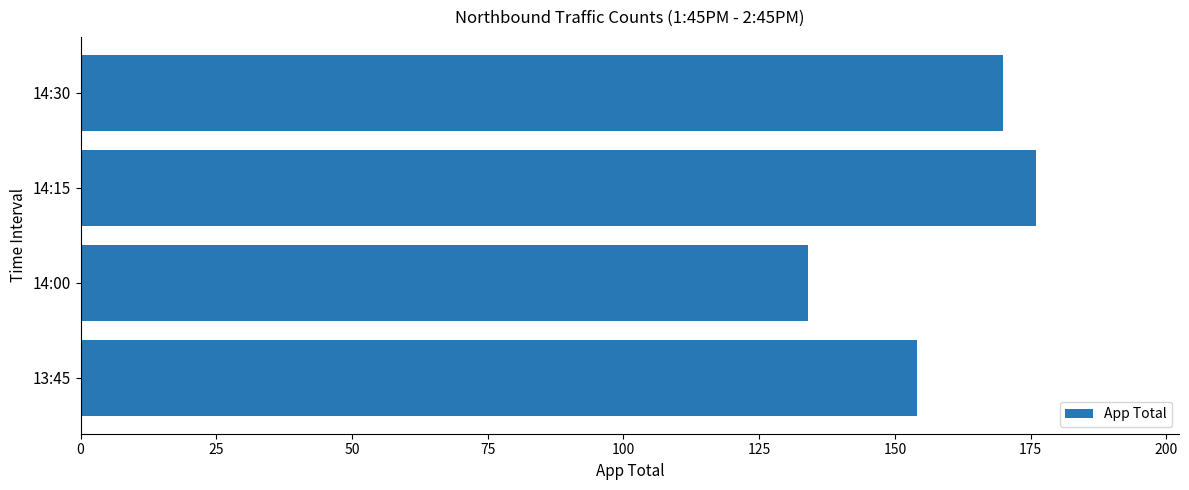

Which has a higher value, 14:30 or 14:00?

14:30